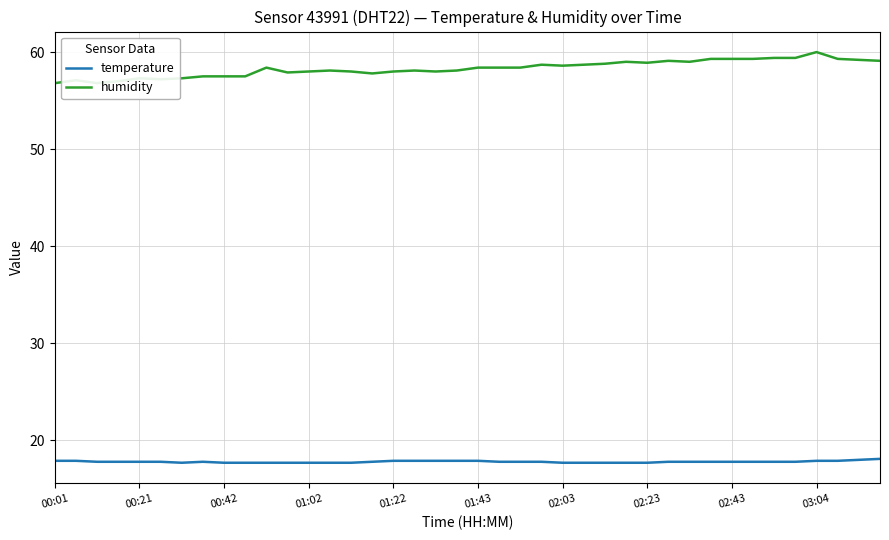

What is the difference between the temperature values at 15 and 27?

0.1